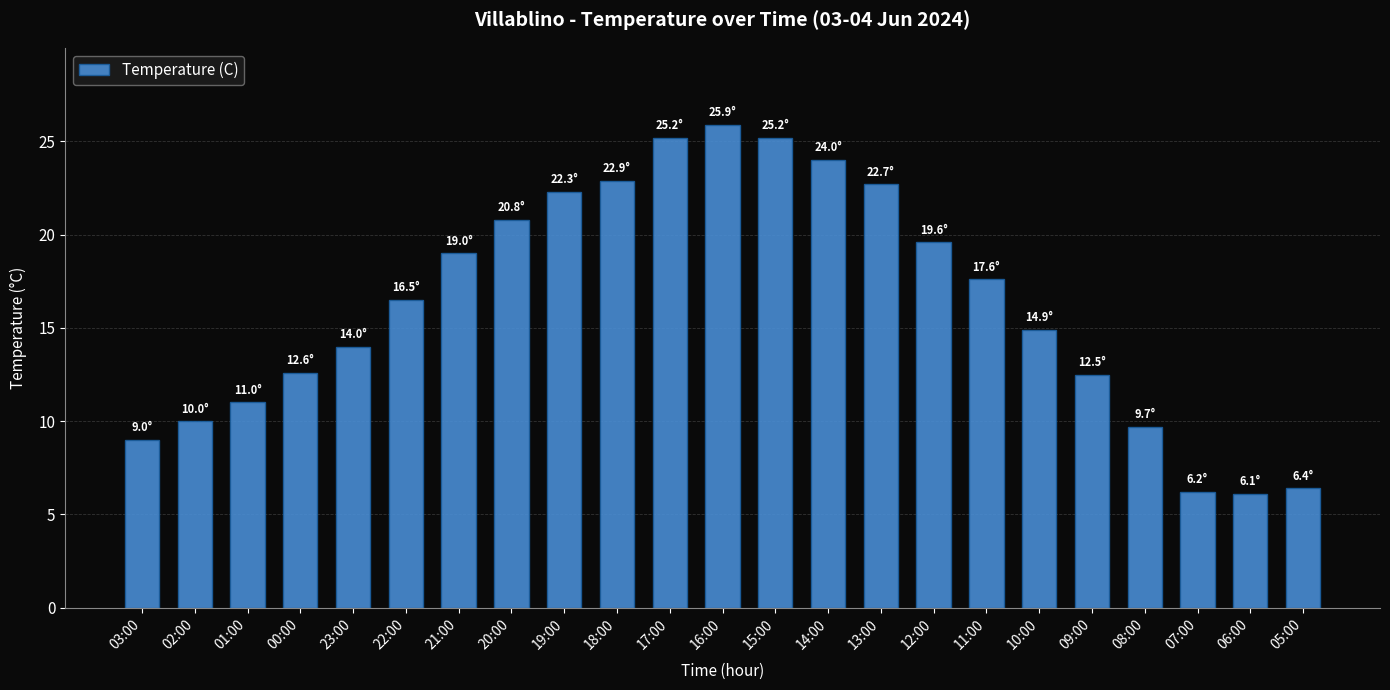

Which category has the highest value across all series?

16:00